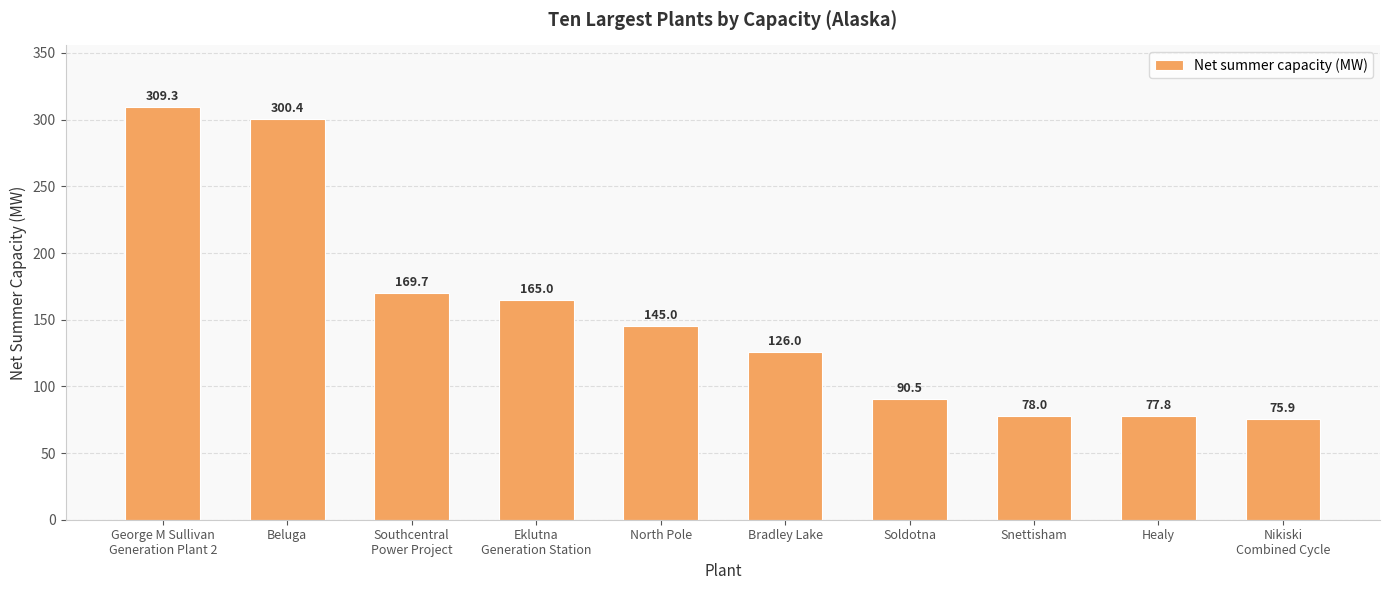

List the labels in order of value, smallest first.

Nikiski
Combined Cycle, Healy, Snettisham, Soldotna, Bradley Lake, North Pole, Eklutna
Generation Station, Southcentral
Power Project, Beluga, George M Sullivan
Generation Plant 2